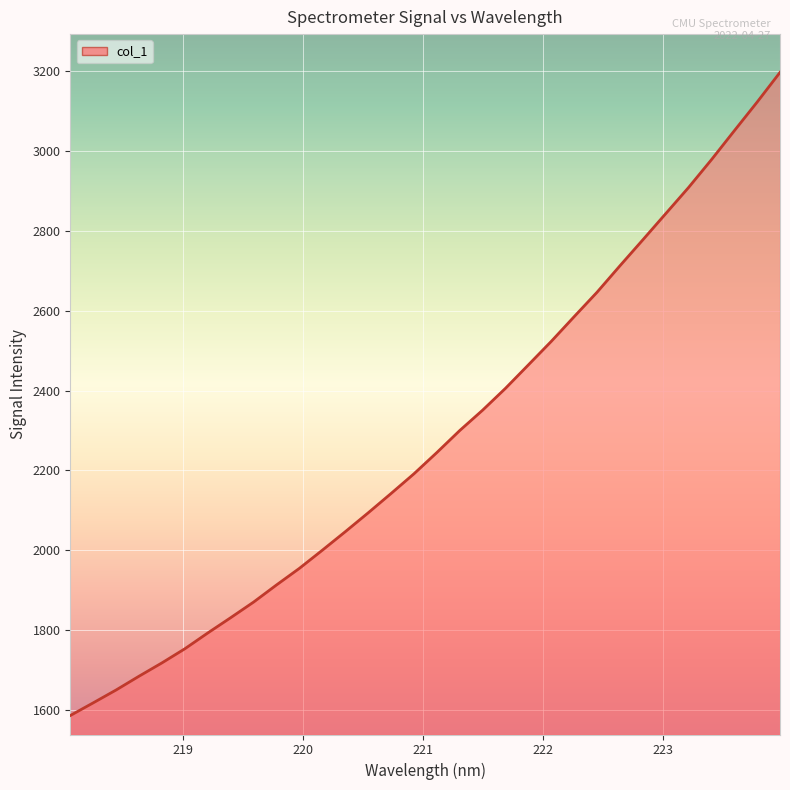

What is the greatest value displayed?

3197.5